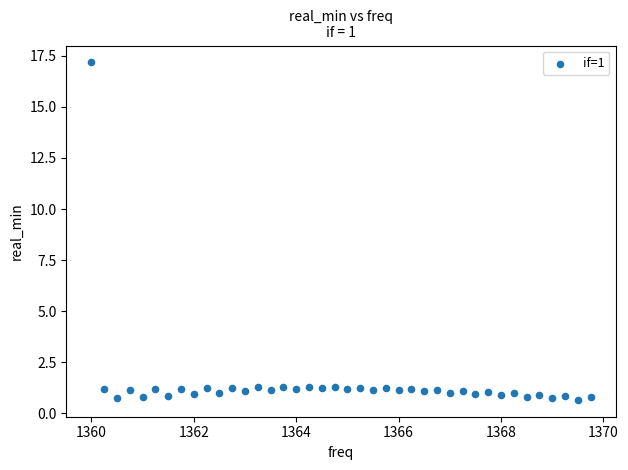

What is the range of X values (max minus min)?

9.8